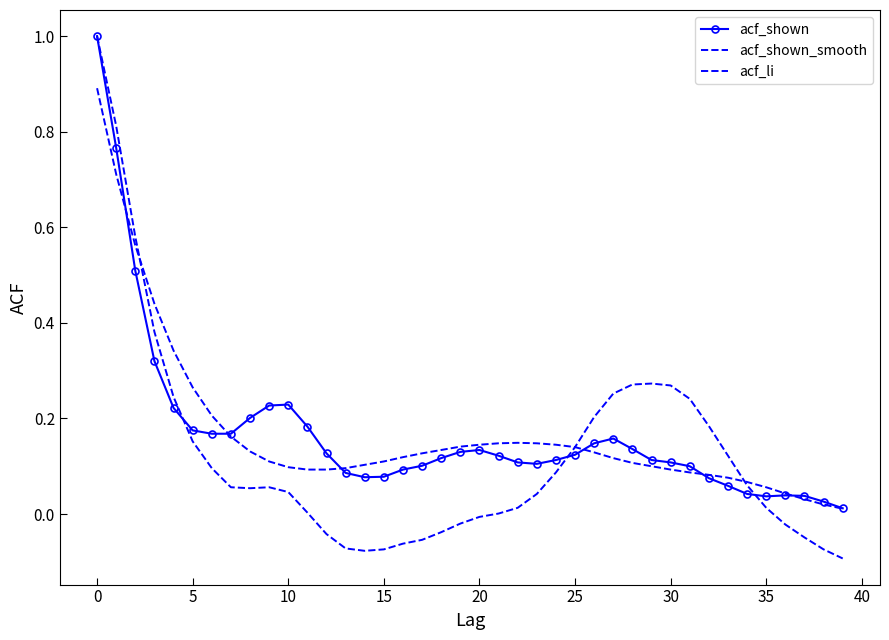

True or false: acf_li has more than 2 interior local peaks.

False